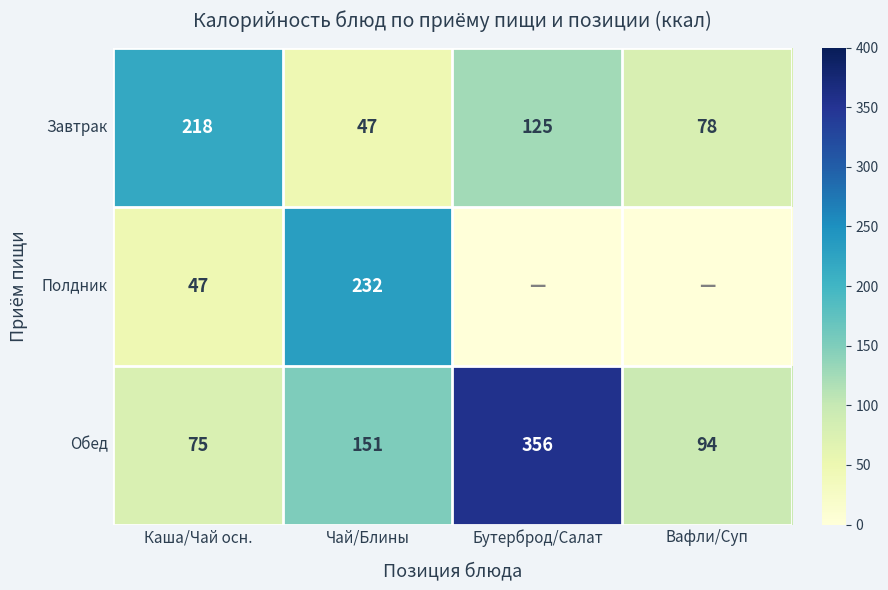

What is the total value across all series at Каша/Чай осн.?

340